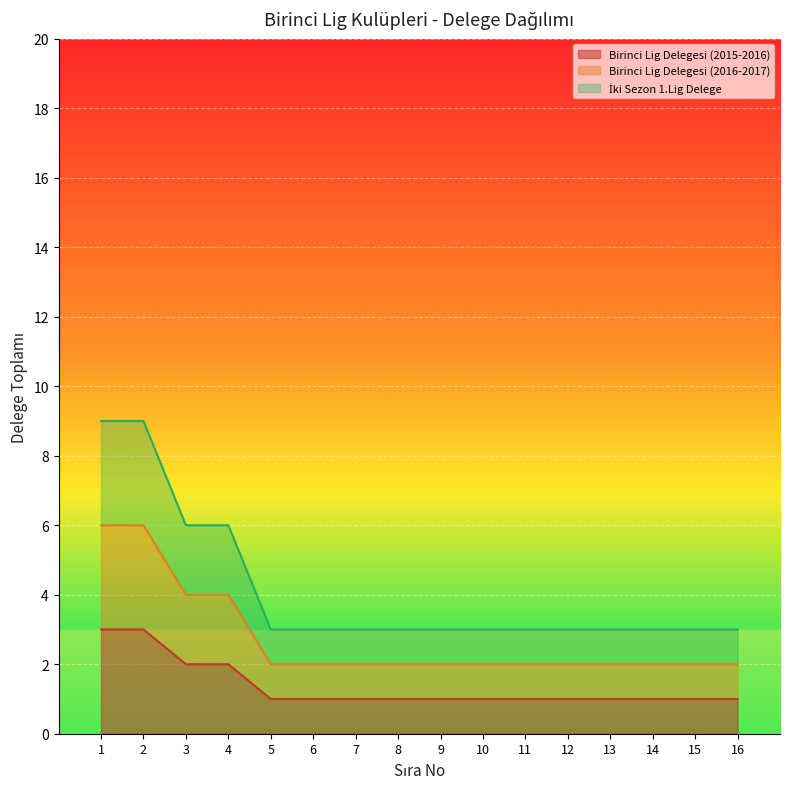

The İki sezon birinci ligde - Delege series shows 1 at 16. True or false?

True